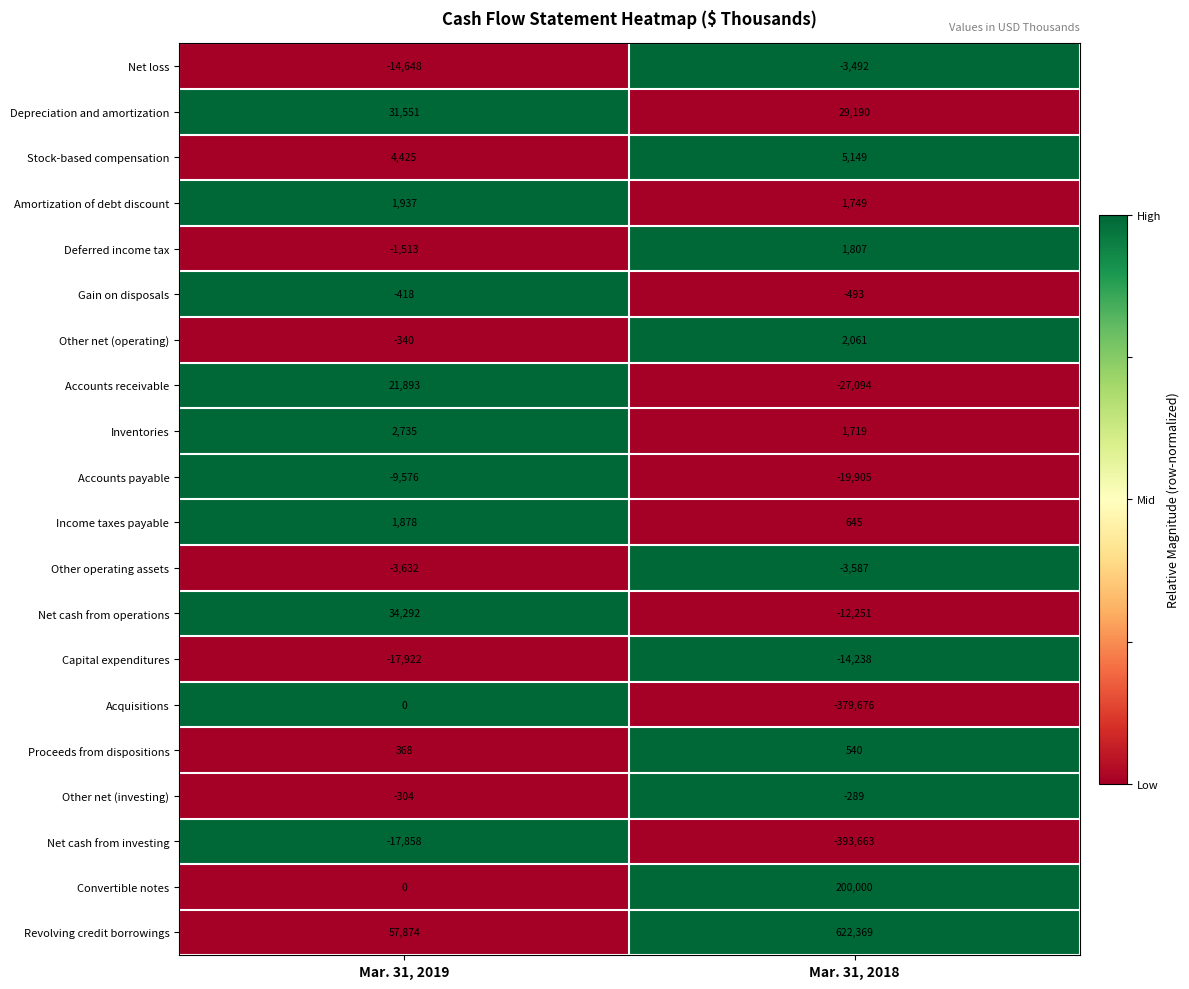

At which category is the sum across all series the highest?

Mar. 31, 2019